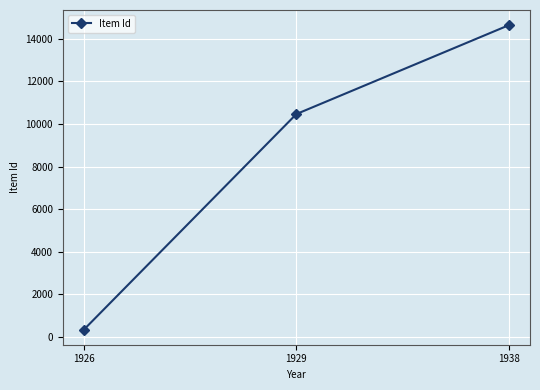

What is the change in value from 1926 to 1938?

+14287